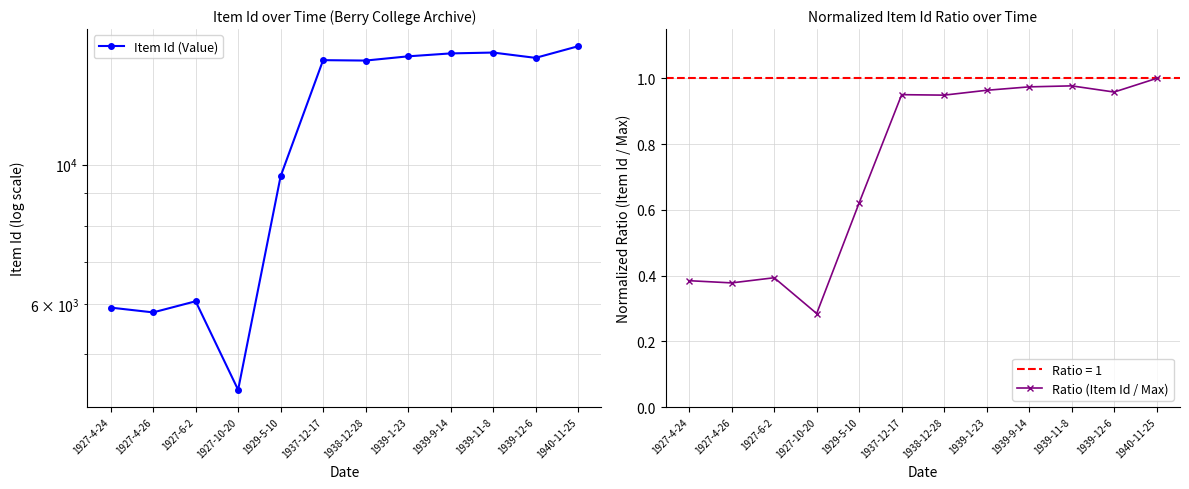

What is the difference between the maximum and minimum values in the Item Id (Value) series?

11032.0